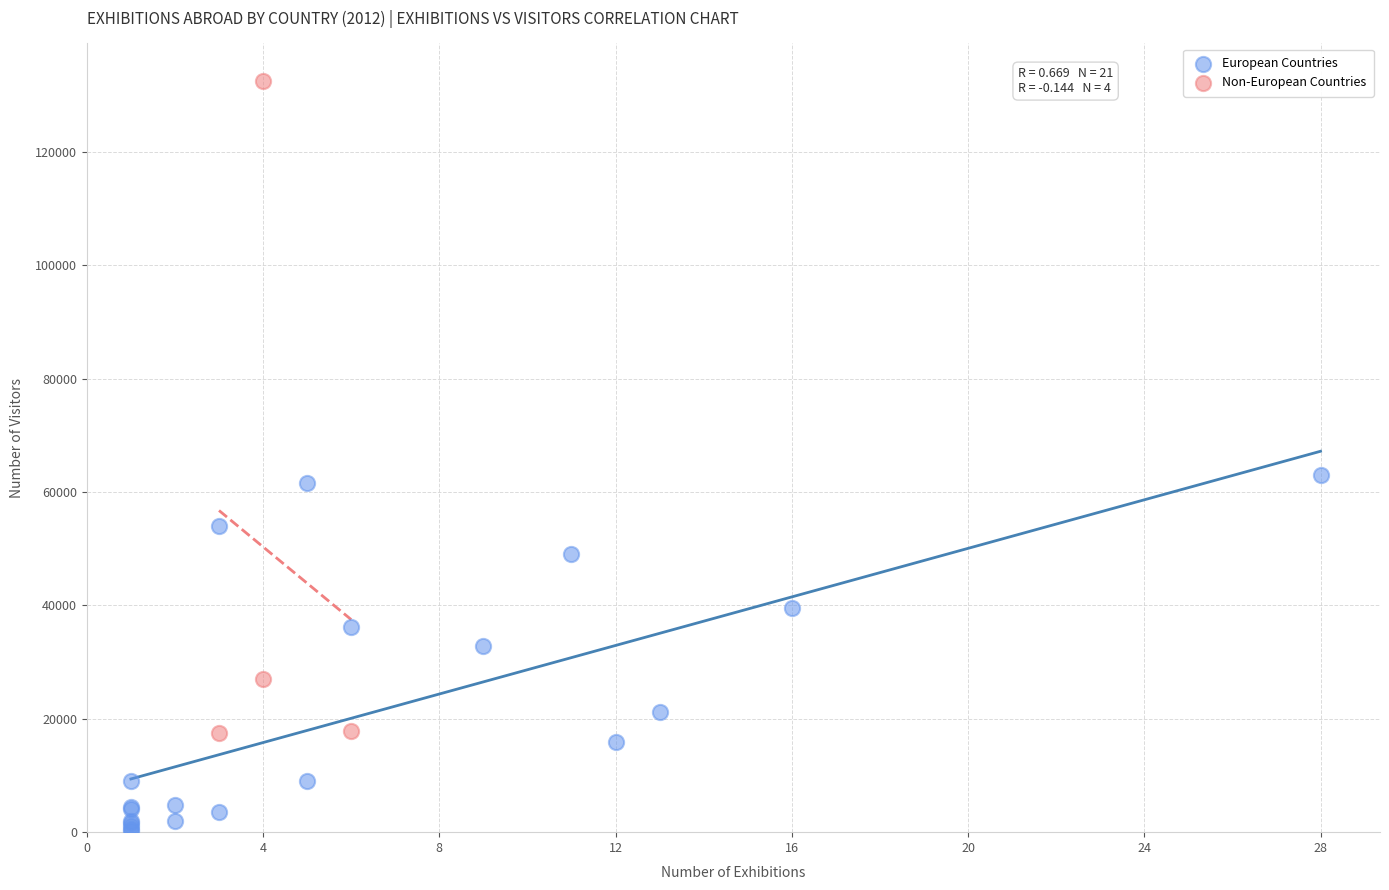

Which series contains the lowest Y value?

European Countries